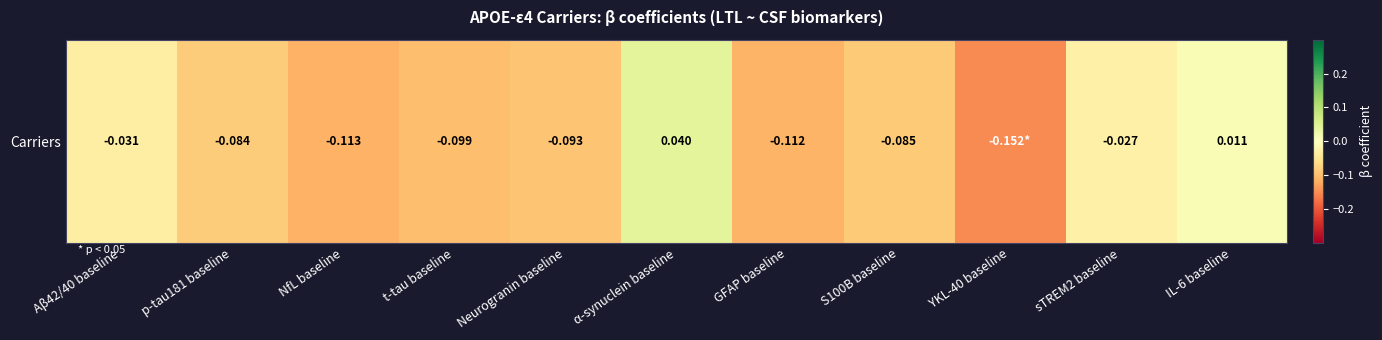

Rank the categories by value from lowest to highest.

YKL-40 baseline, NfL baseline, GFAP baseline, t-tau baseline, Neurogranin baseline, S100B baseline, p-tau181 baseline, Aβ42/40 baseline, sTREM2 baseline, IL-6 baseline, α-synuclein baseline